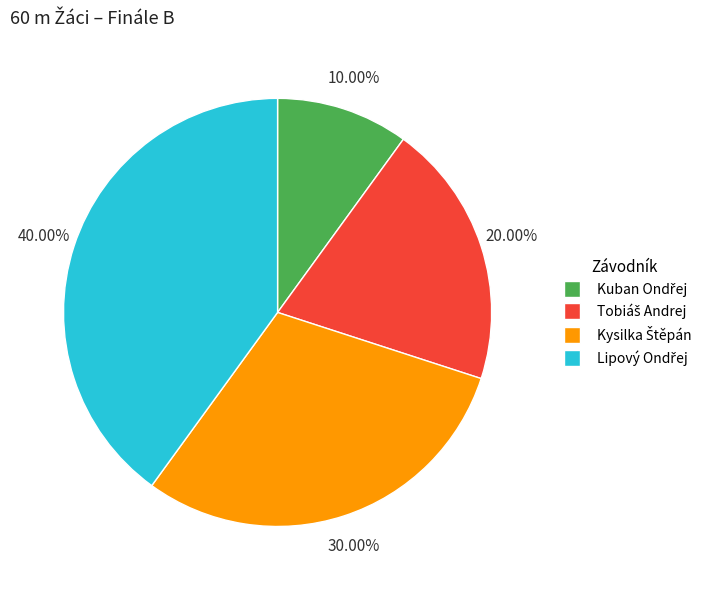

Is there any slice that represents more than half of the pie?

No